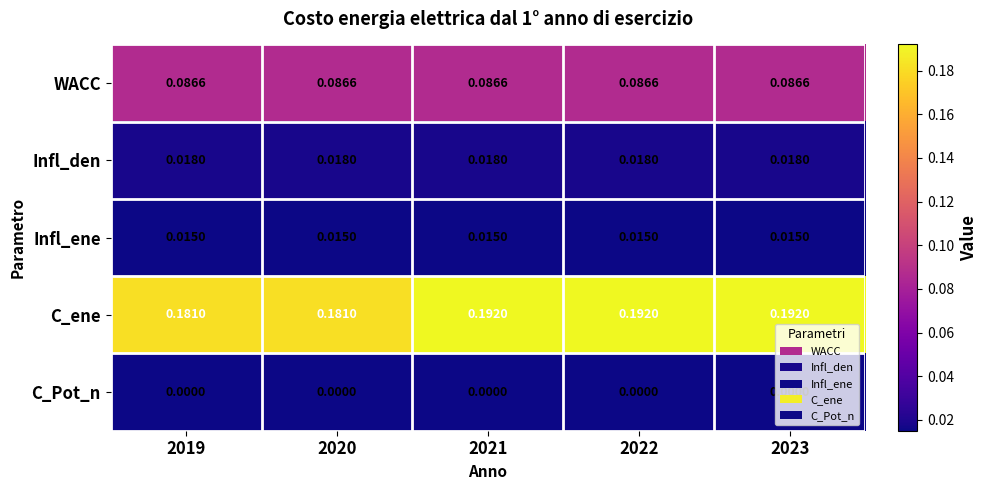

Which series has the widest spread of values?

C_ene